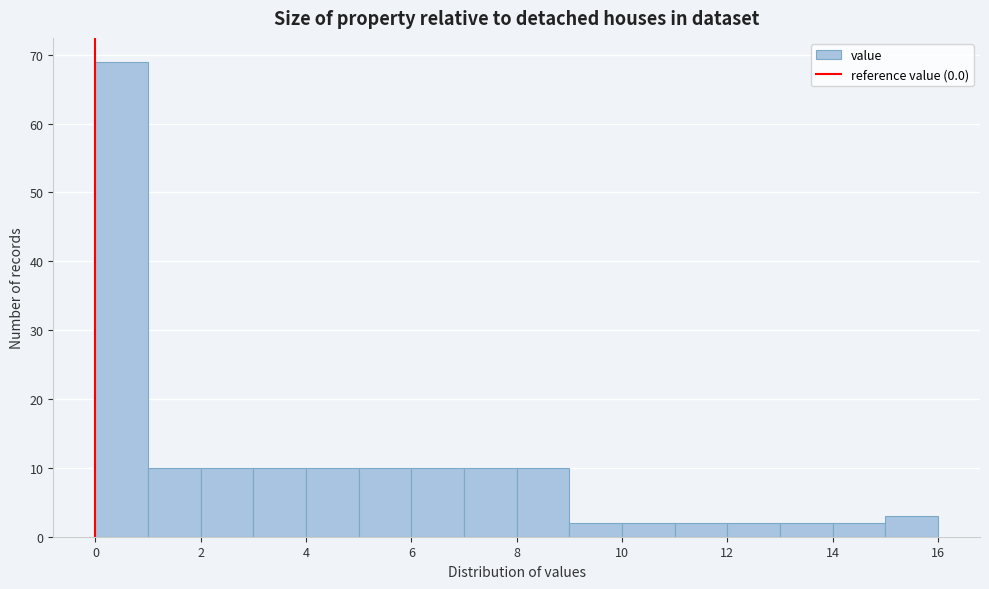

What is the height of the bar covering 12 to 13 on the x-axis? The values are not printed on the chart, so give them approximately, as read against the axis.

2